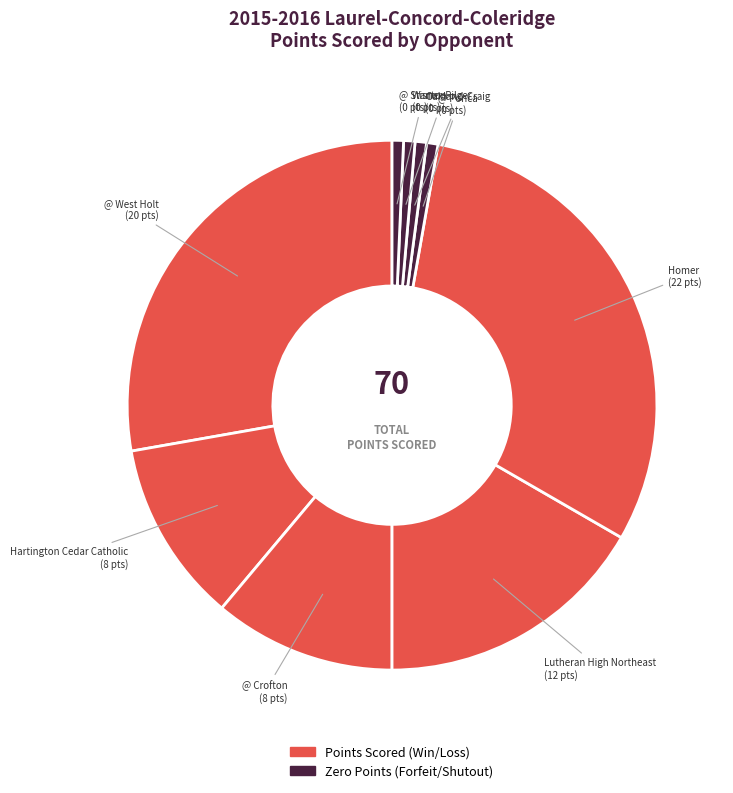

How many segments does this pie chart have?

9